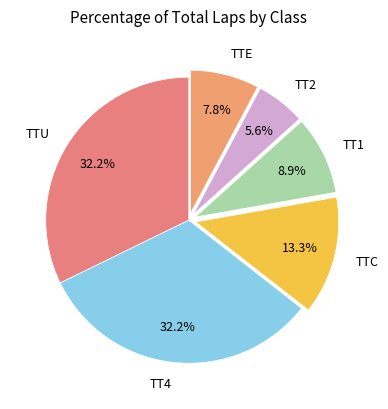

Is it true that TT4 is 26% of the pie?

False